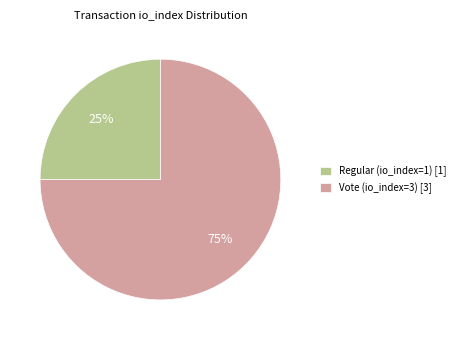

Is the sum of Vote (io_index=3) and Regular (io_index=1) greater than half?

Yes